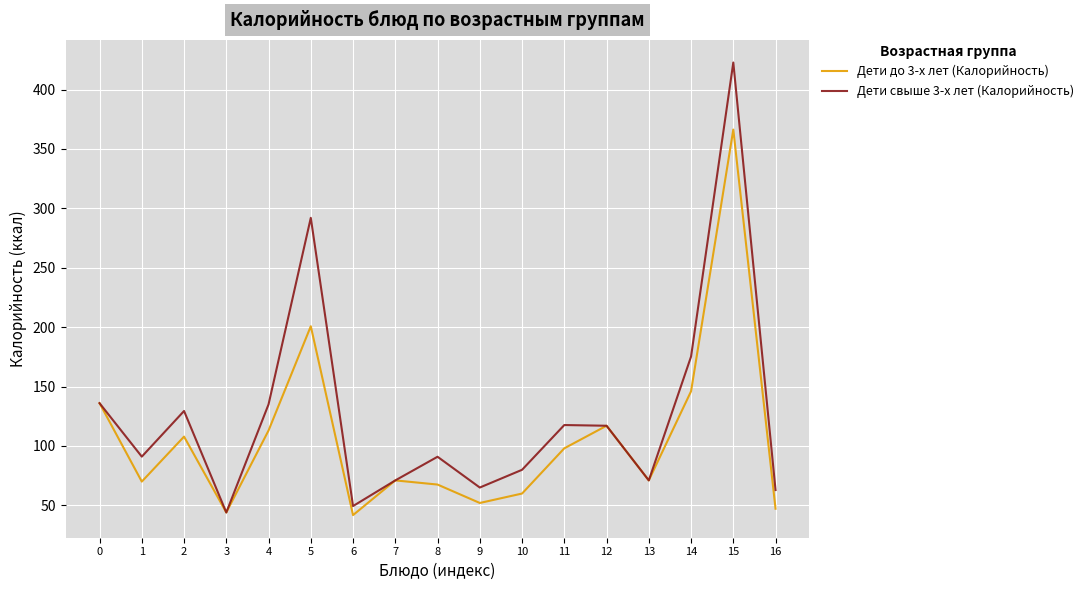

List the series in order of their overall mean, highest first.

Дети свыше 3-х лет (Калорийность), Дети до 3-х лет (Калорийность)